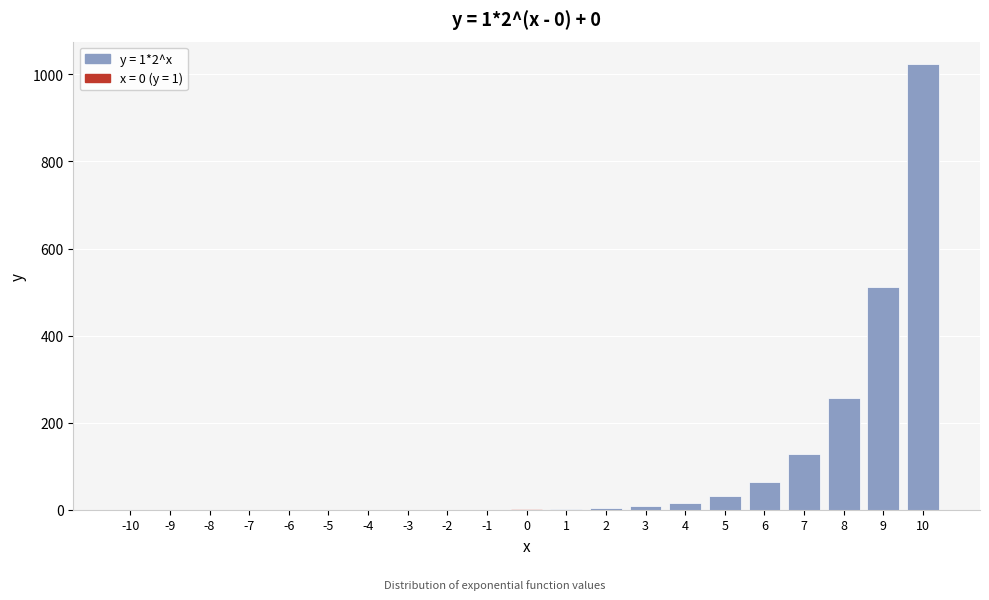

What is the maximum value shown in the chart?

1024.0